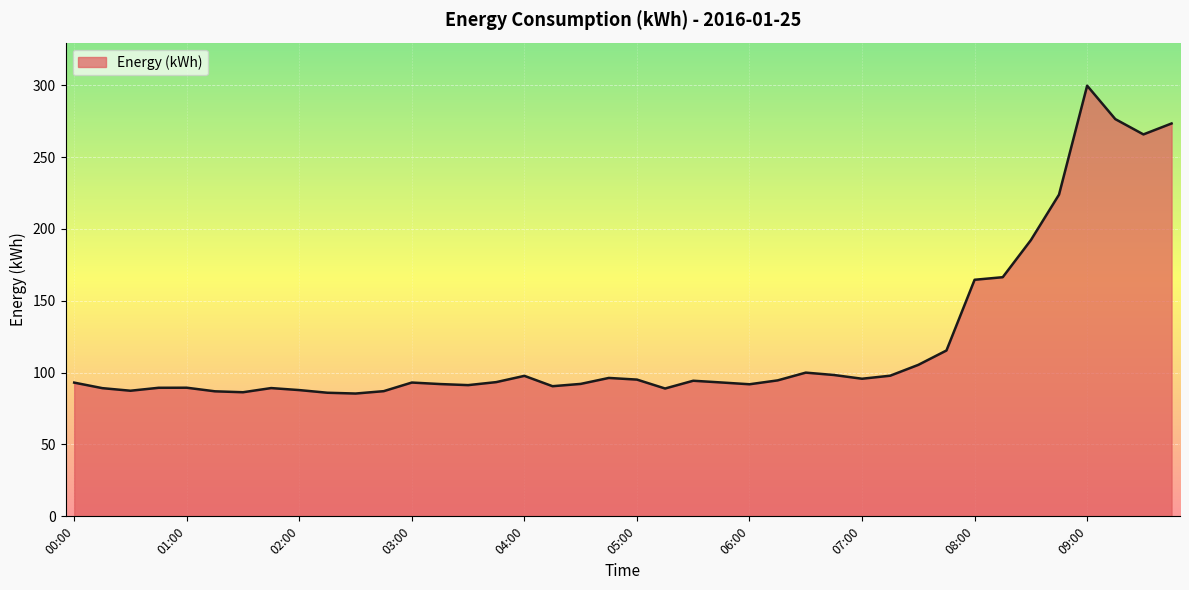

What is the smallest value displayed?

85.5